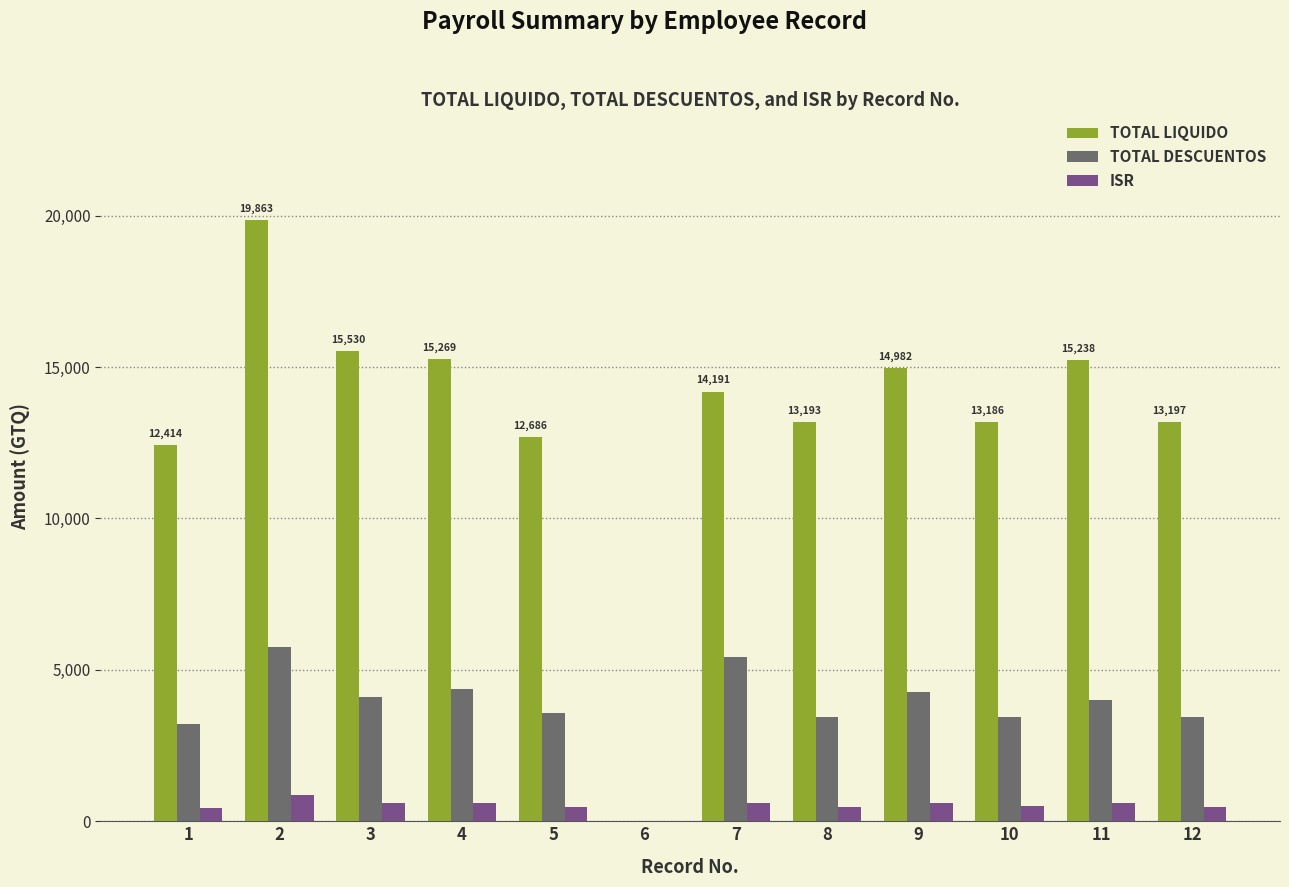

The TOTAL LIQUIDO series shows 12685.6 at 5. True or false?

True